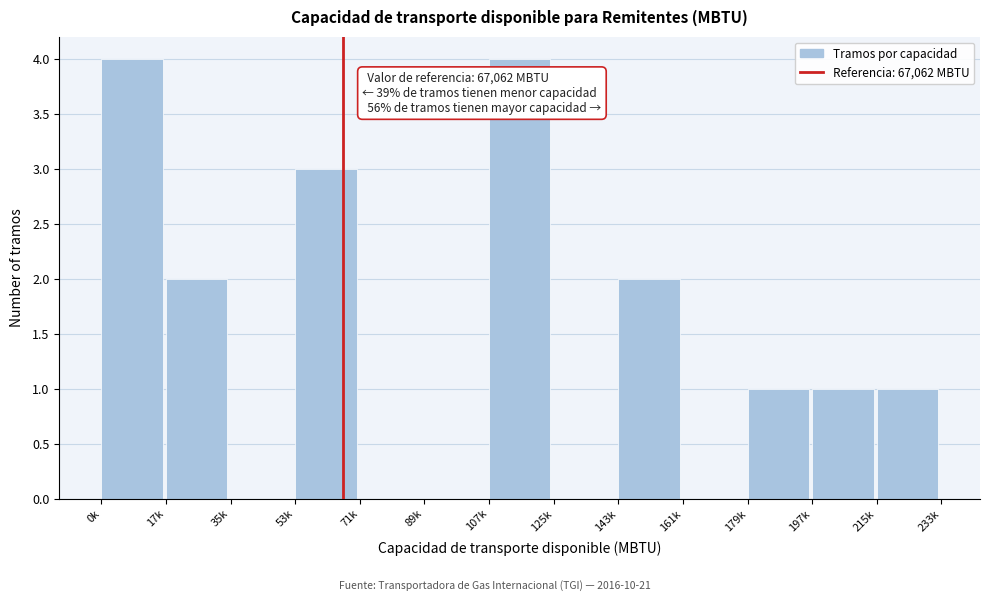

Reading left to right, transcribe all the data shown in this chart.

0k=4	17k=2	35k=0	53k=3	71k=0	89k=0	107k=4	125k=0	143k=2	161k=0	179k=1	197k=1	215k=1